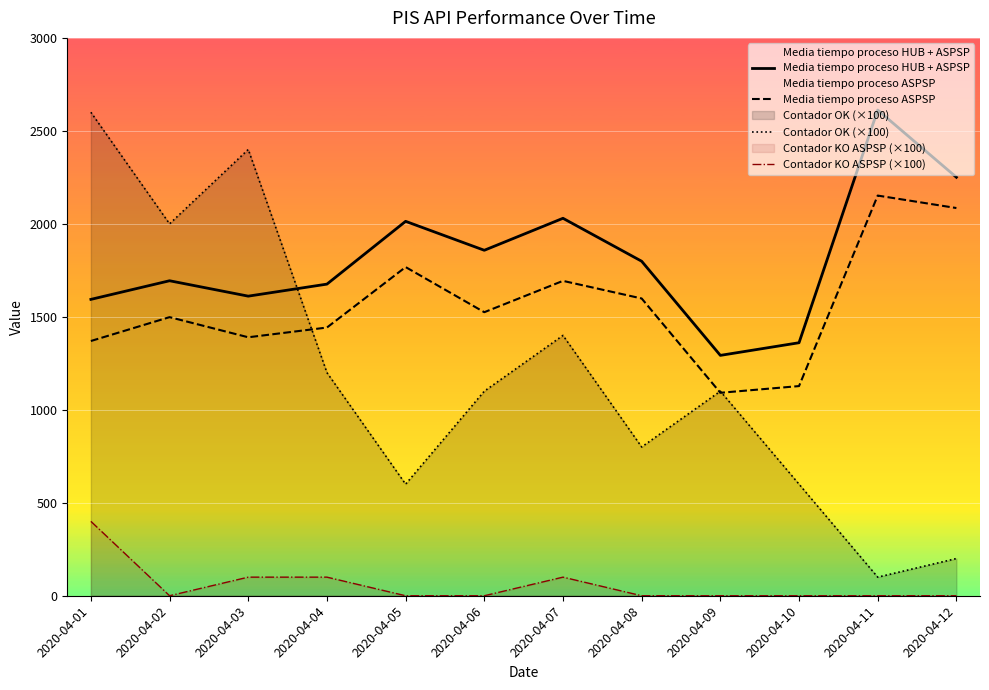

True or false: Contador KO ASPSP (×100) has a value of 0.0 at 2020-04-06.

True